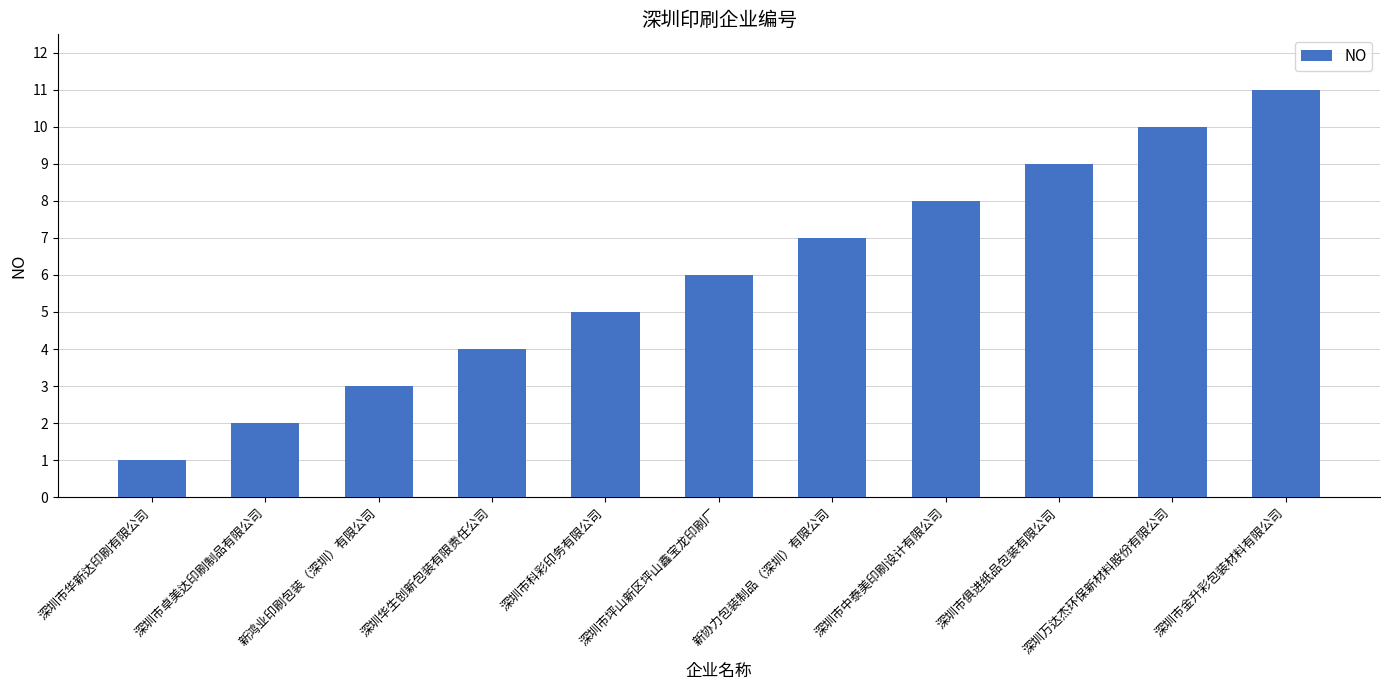

What is the sum of all values?

66